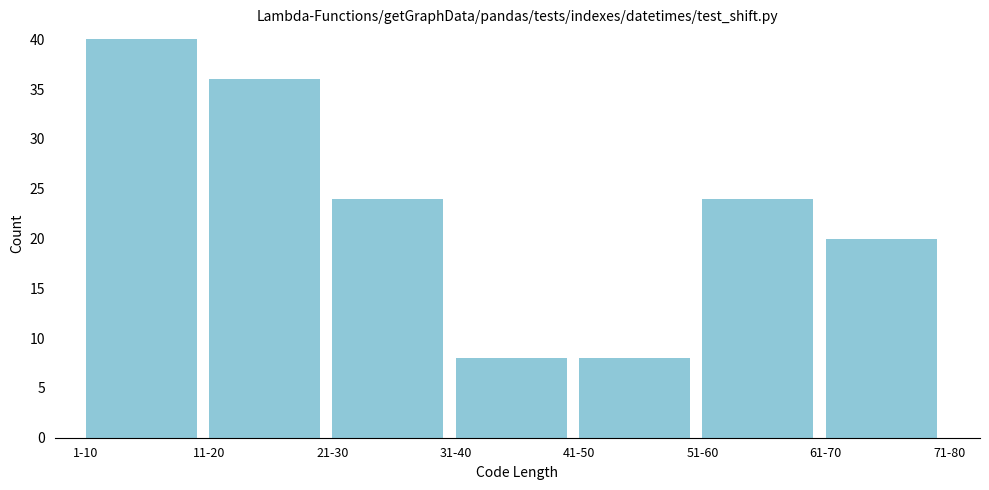

Reading left to right, transcribe all the data shown in this chart.

1-10=40	11-20=36	21-30=24	31-40=8	41-50=8	51-60=24	61-70=20